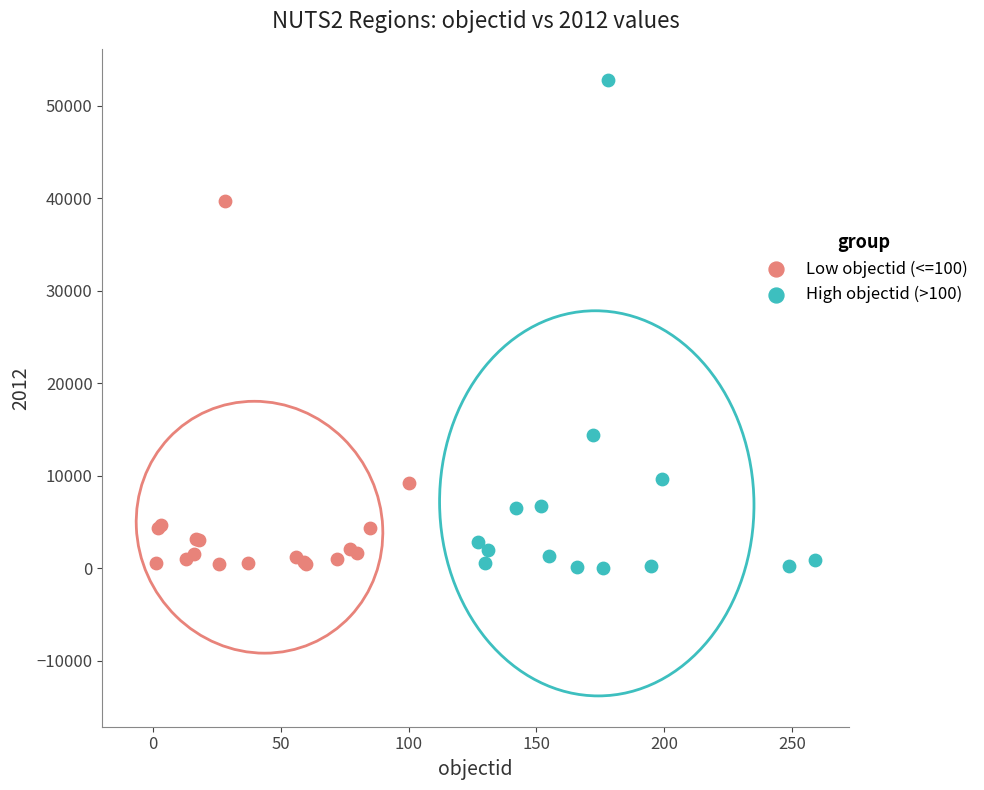

Which series has the widest spread of Y values?

High objectid (>100)